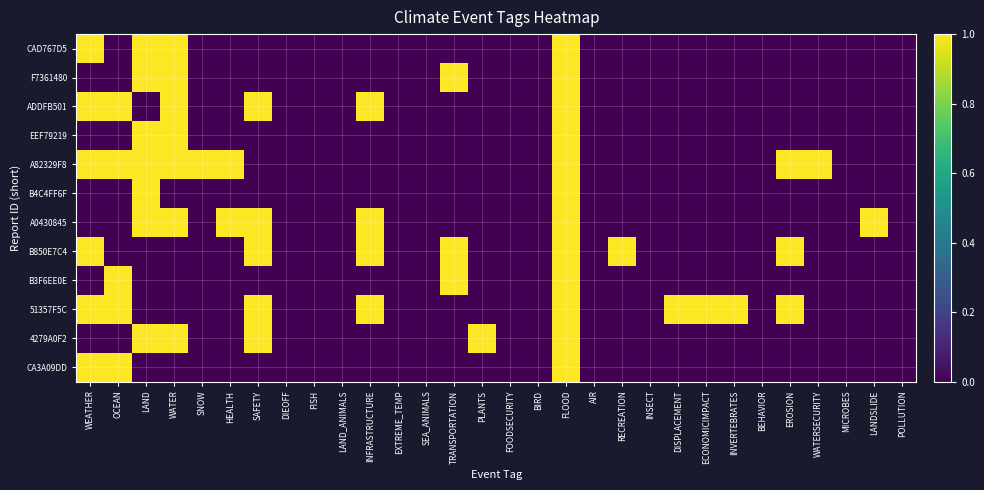

Rank the series at DISPLACEMENT from highest to lowest value.

51357F5C, CAD767D5, F7361480, ADDFB501, EEF79219, A82329F8, B4C4FF6F, A0430845, B850E7C4, B3F6EE0E, 4279A0F2, CA3A09DD